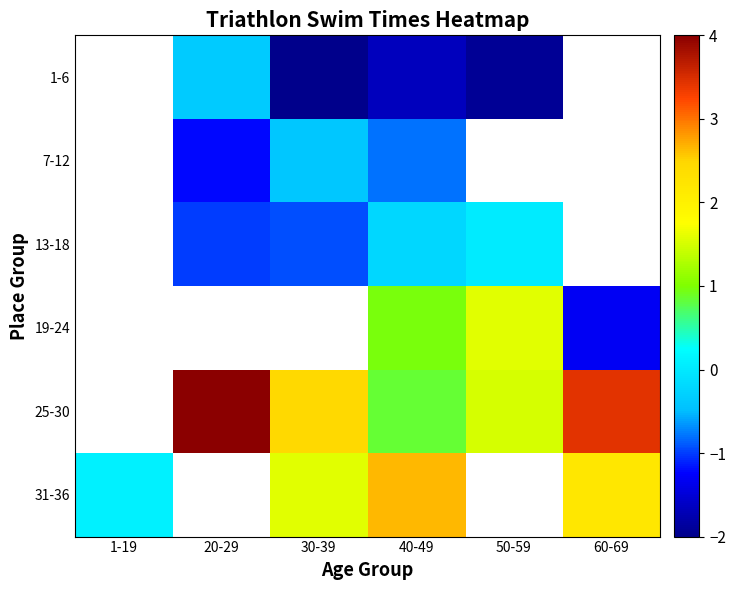

At 50-59, list the series in order from smallest to largest.

1-6, 7-12, 13-18, 25-30, 19-24, 31-36